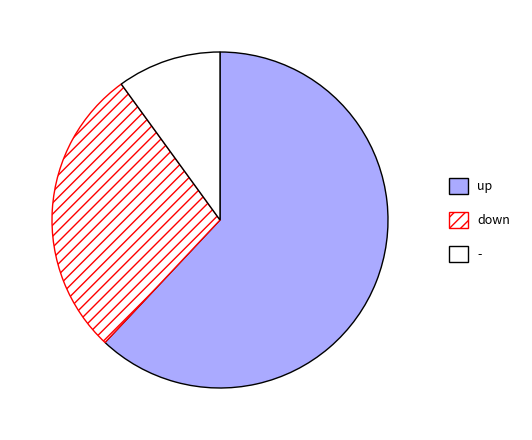

To the nearest percent, what is the difference between the largest and smallest slice percentages?

50%